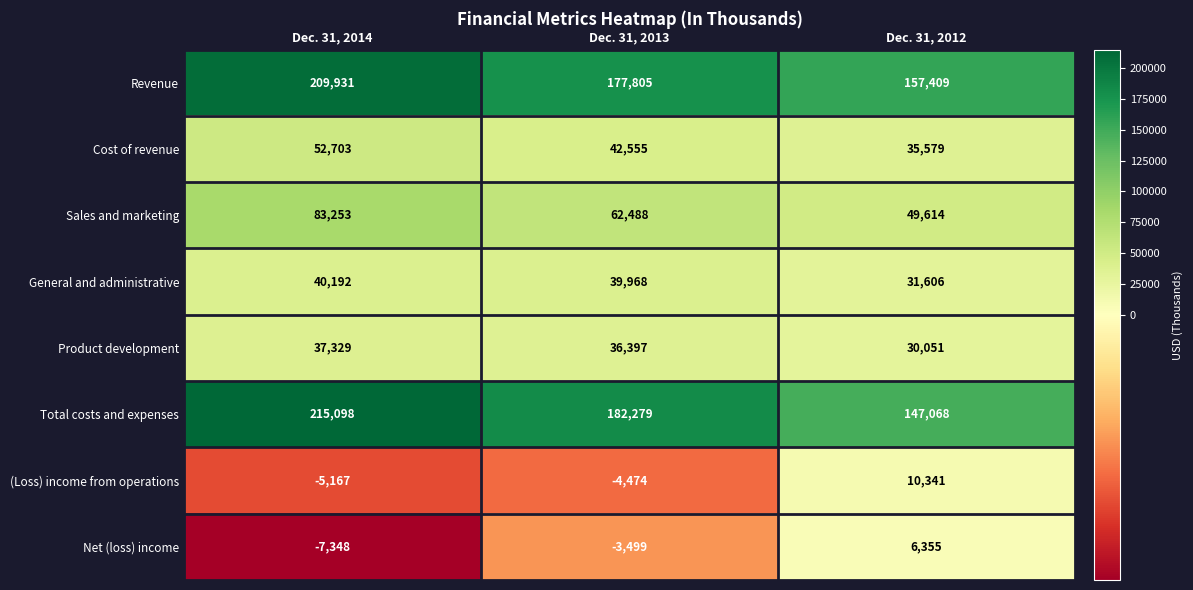

Reading right to left, list all the values displayed in this chart.

Revenue: Dec. 31, 2012=157409	Dec. 31, 2013=177805	Dec. 31, 2014=209931
Cost of revenue: Dec. 31, 2012=35579	Dec. 31, 2013=42555	Dec. 31, 2014=52703
Sales and marketing: Dec. 31, 2012=49614	Dec. 31, 2013=62488	Dec. 31, 2014=83253
General and administrative: Dec. 31, 2012=31606	Dec. 31, 2013=39968	Dec. 31, 2014=40192
Product development: Dec. 31, 2012=30051	Dec. 31, 2013=36397	Dec. 31, 2014=37329
Total costs and expenses: Dec. 31, 2012=147068	Dec. 31, 2013=182279	Dec. 31, 2014=215098
(Loss) income from operations: Dec. 31, 2012=10341	Dec. 31, 2013=-4474	Dec. 31, 2014=-5167
Net (loss) income: Dec. 31, 2012=6355	Dec. 31, 2013=-3499	Dec. 31, 2014=-7348